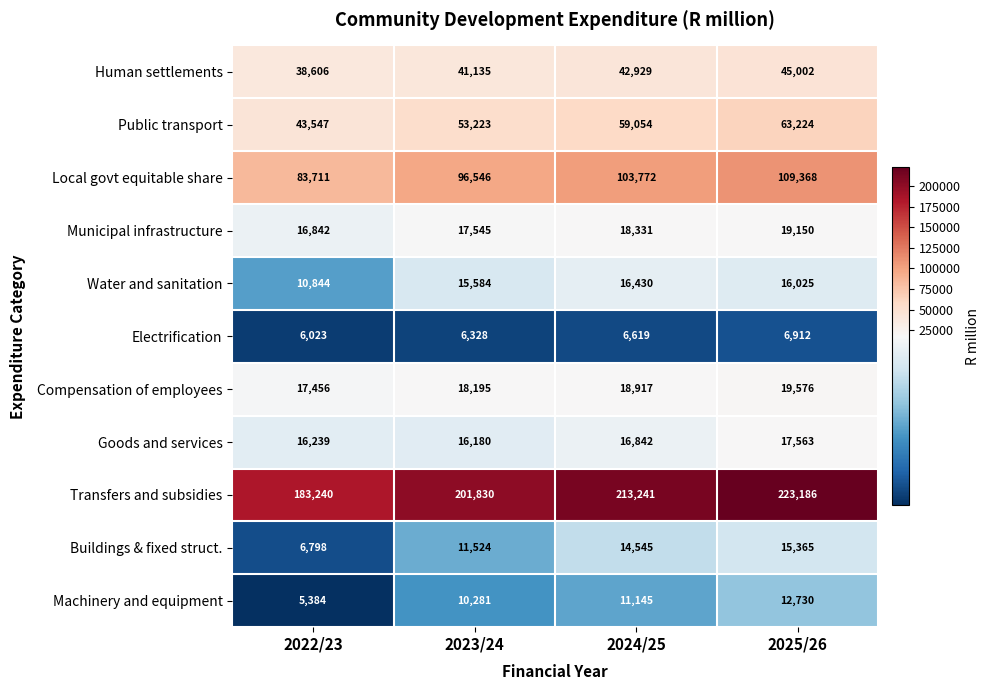

At which label does Water and sanitation reach its minimum?

2022/23